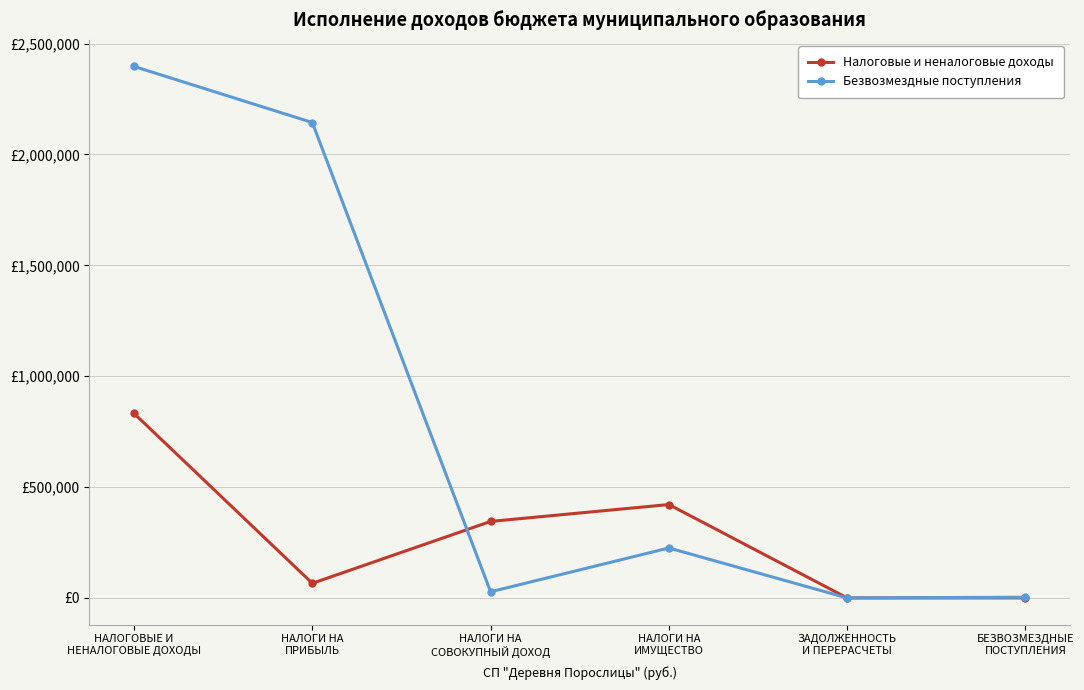

Which series has the widest spread of values?

Безвозмездные поступления